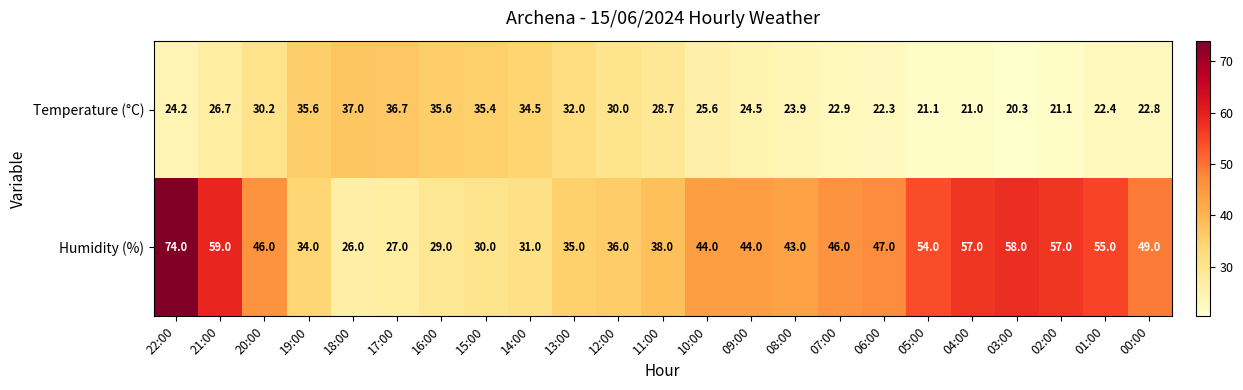

How many categories are shown in the chart?

23